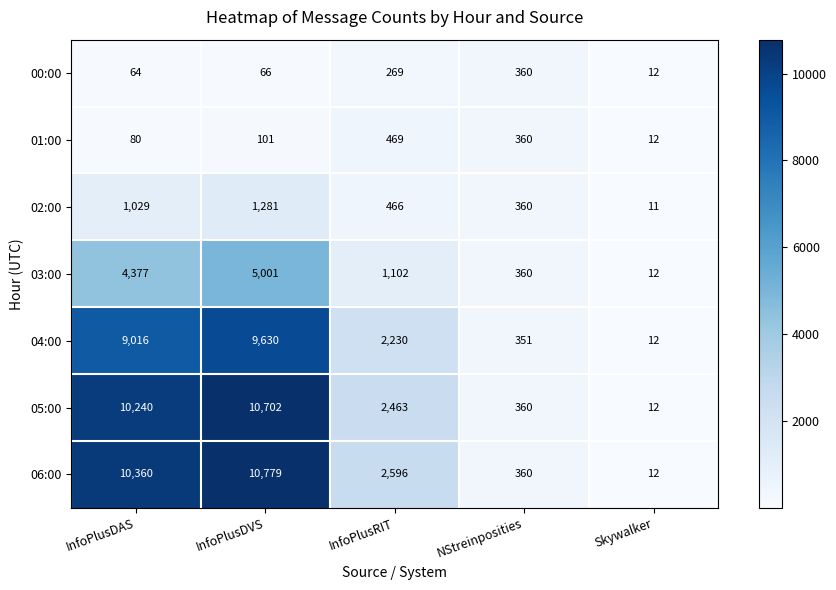

True or false: 06:00 has a value of 1536 at InfoPlusRIT.

False